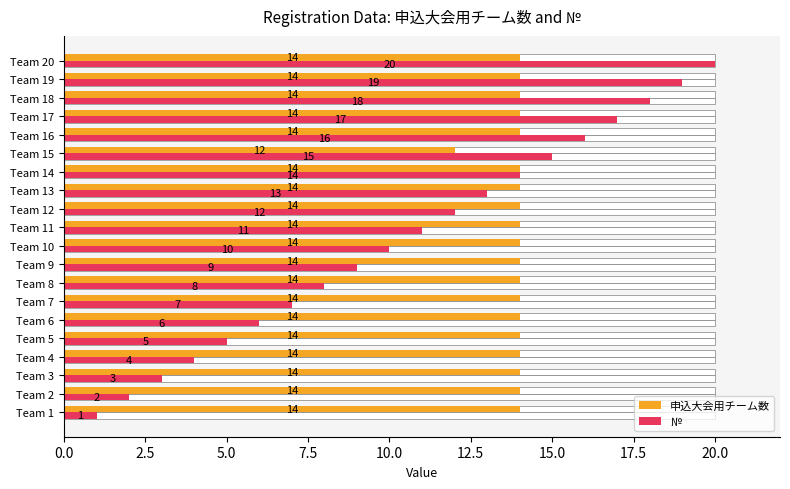

Rank the series by their maximum value, from highest to lowest.

№, 申込大会用チーム数